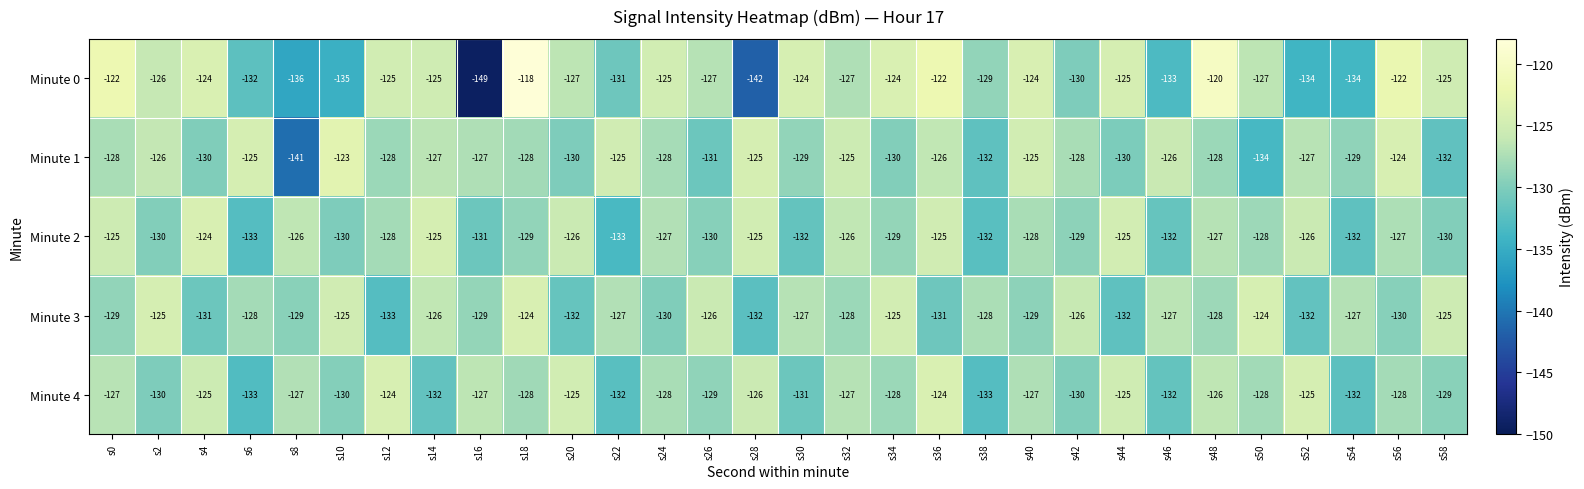

Where does the Minute 2 series first go above -128?

s0